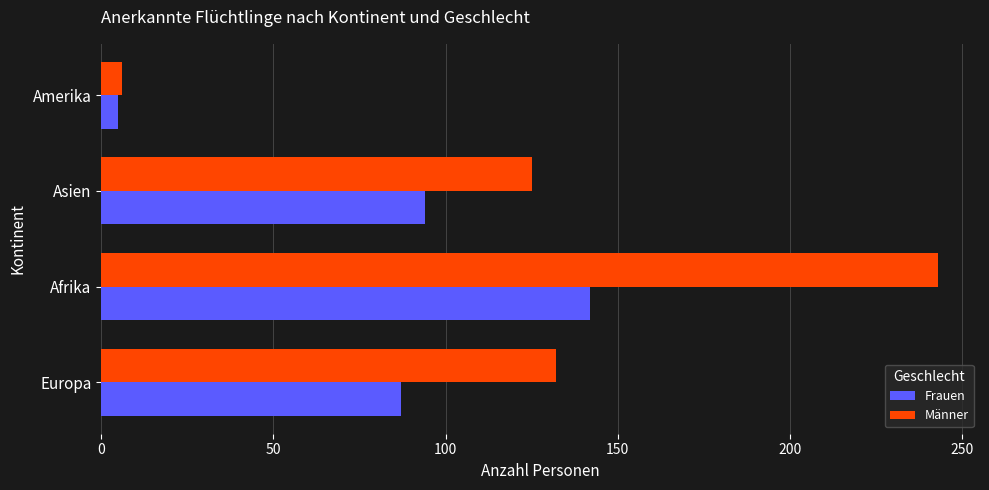

What is the minimum value shown in the chart?

5